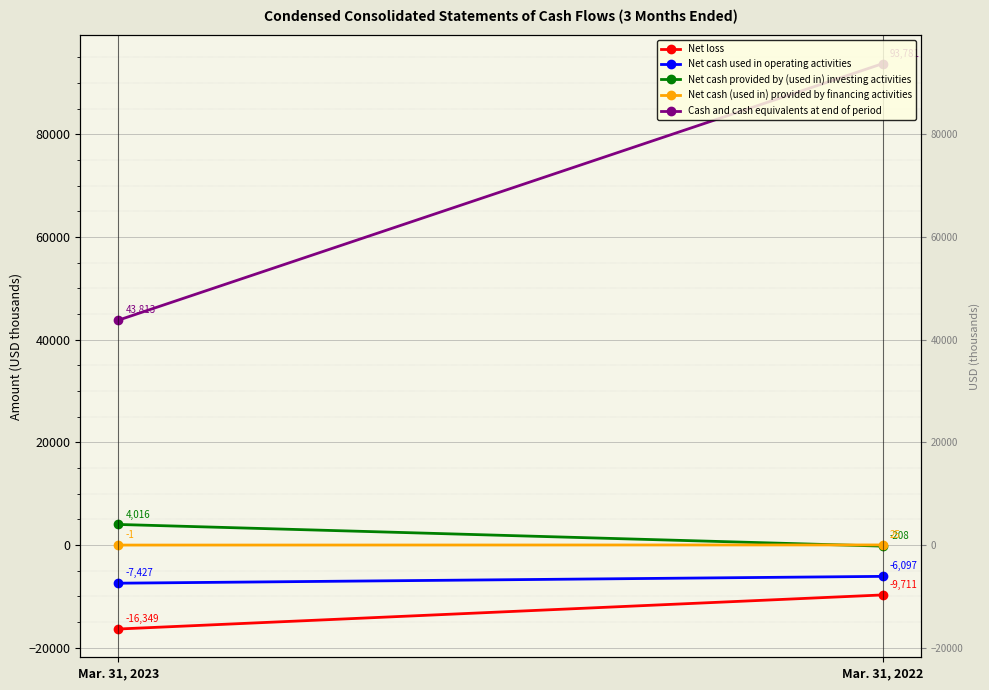

Between Mar. 31, 2023 and Mar. 31, 2022, which series saw the biggest shift?

Cash and cash equivalents at end of period